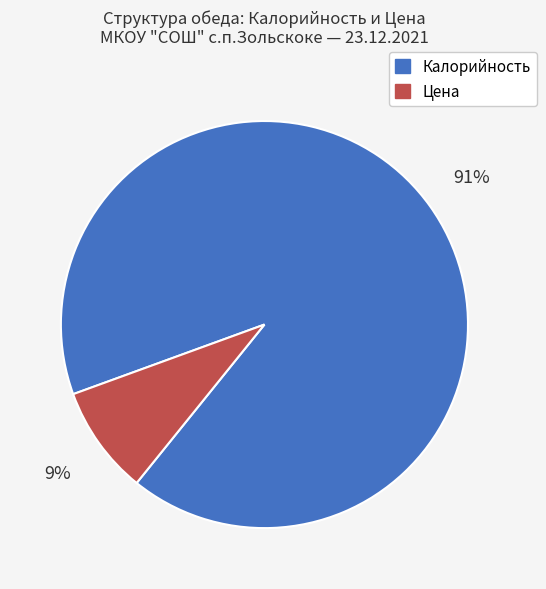

Which category has the biggest portion of the pie?

Калорийность